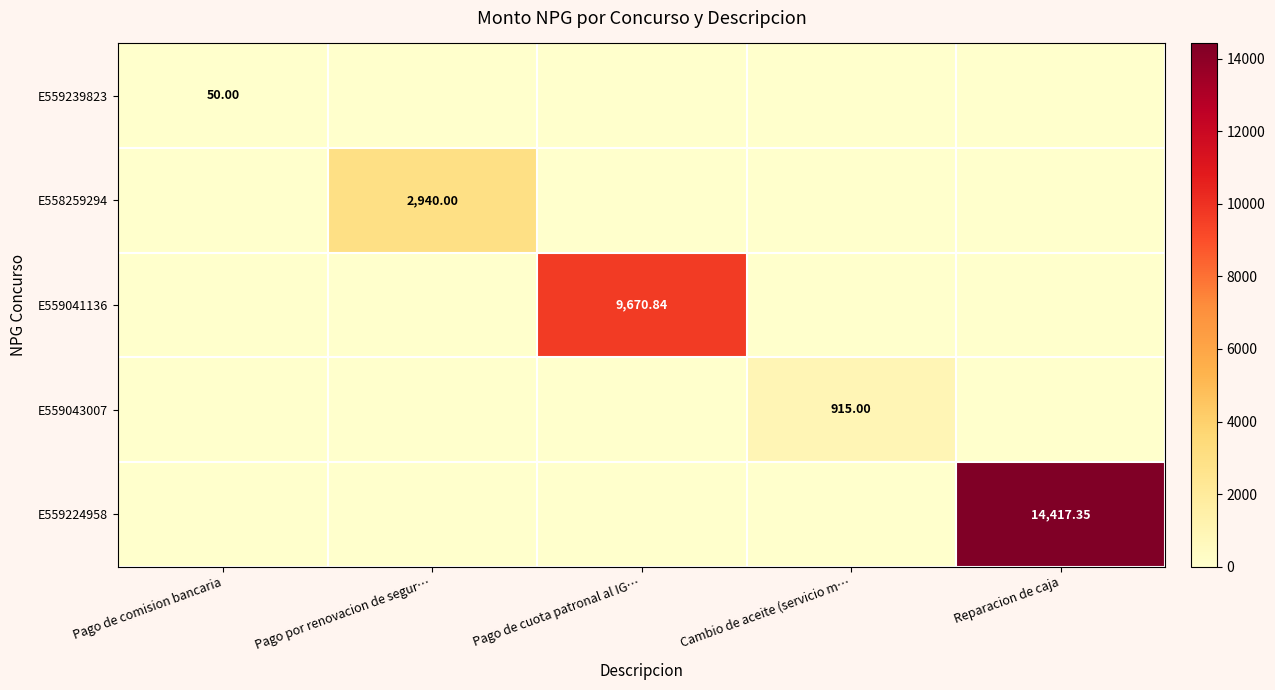

Which series has the largest total across all categories?

E559224958